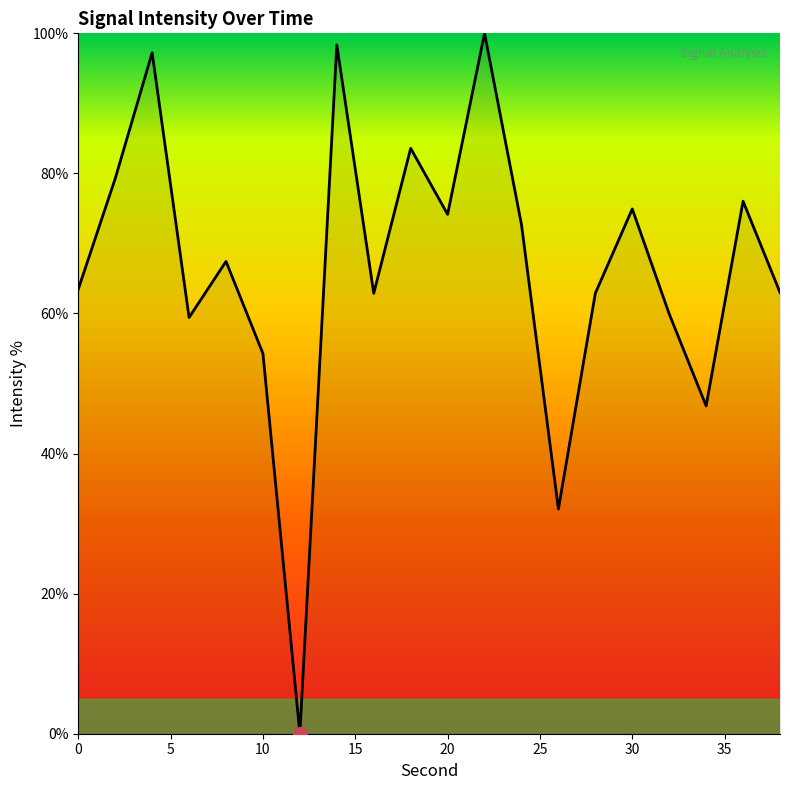

True or false: there are more than 2 points higher than both neighbors.

True